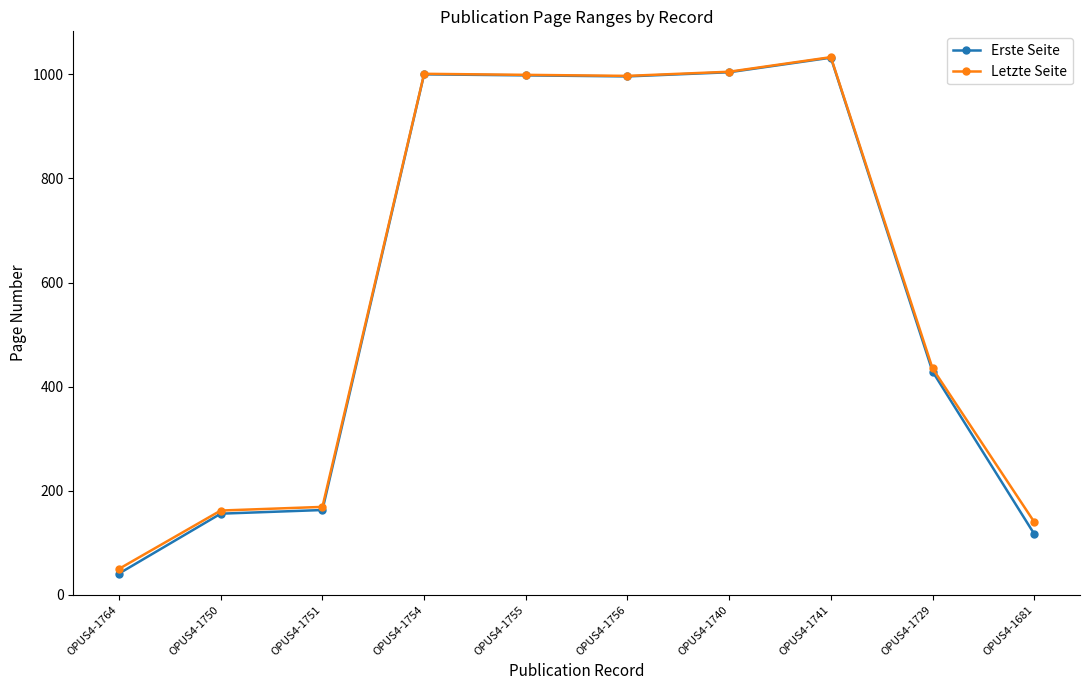

True or false: Erste Seite has more than 1 points higher than both neighbors.

True